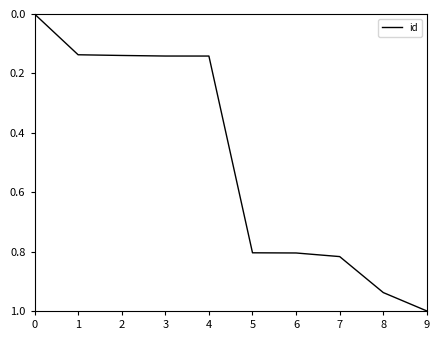

The value at 7 is 0.8. True or false?

True